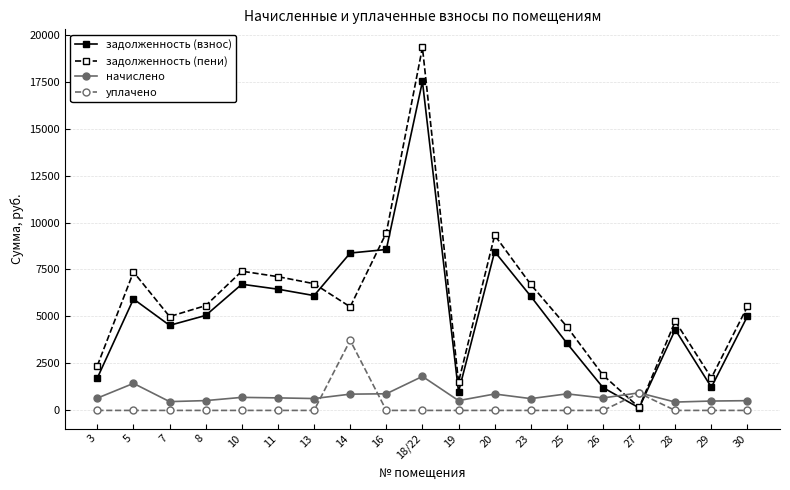

What is the total value across all series at 3?

4767.2